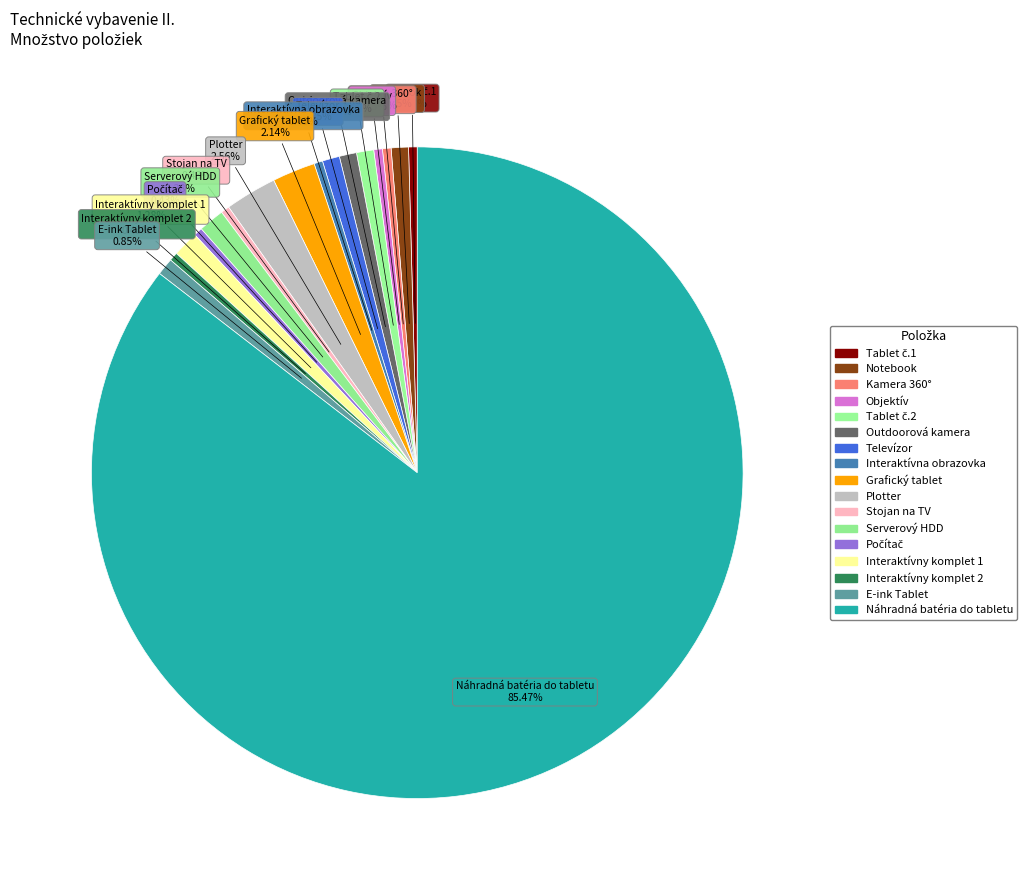

Which slice is the smallest?

Tablet č.1